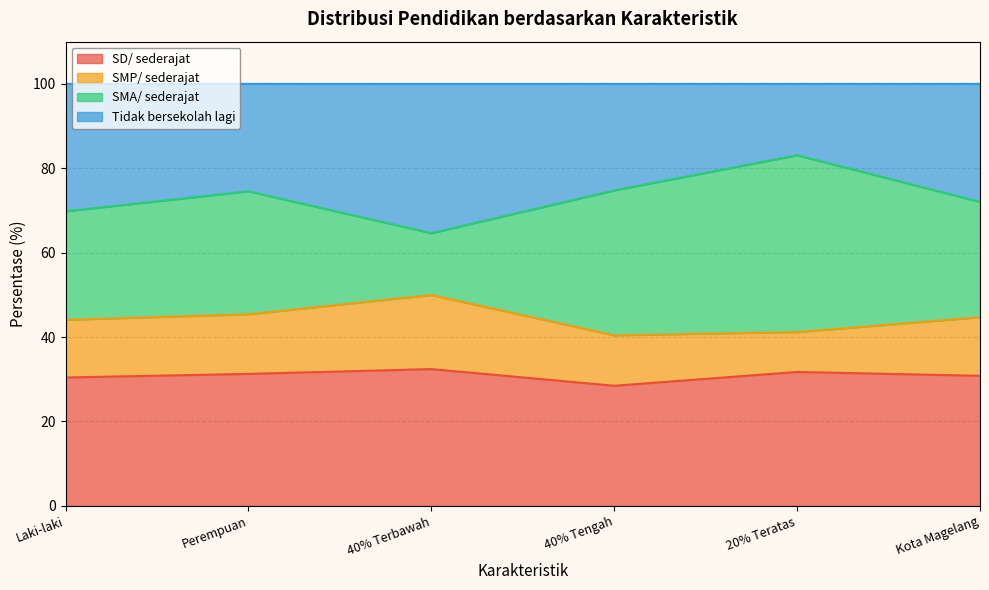

What is the average value of the SD/ sederajat series?

30.9